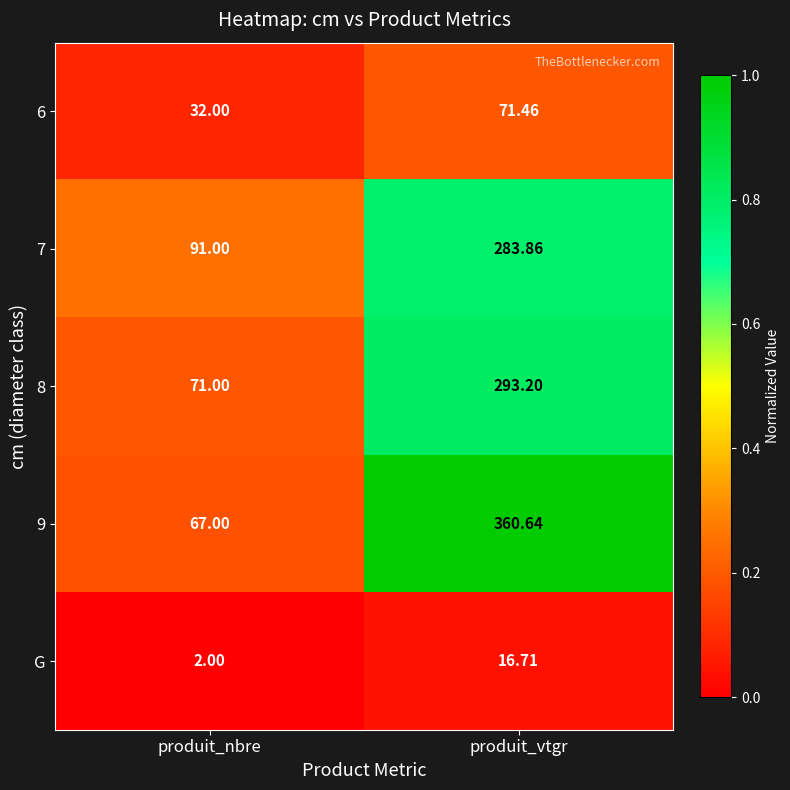

Which label corresponds to the smallest value in the chart?

produit_nbre